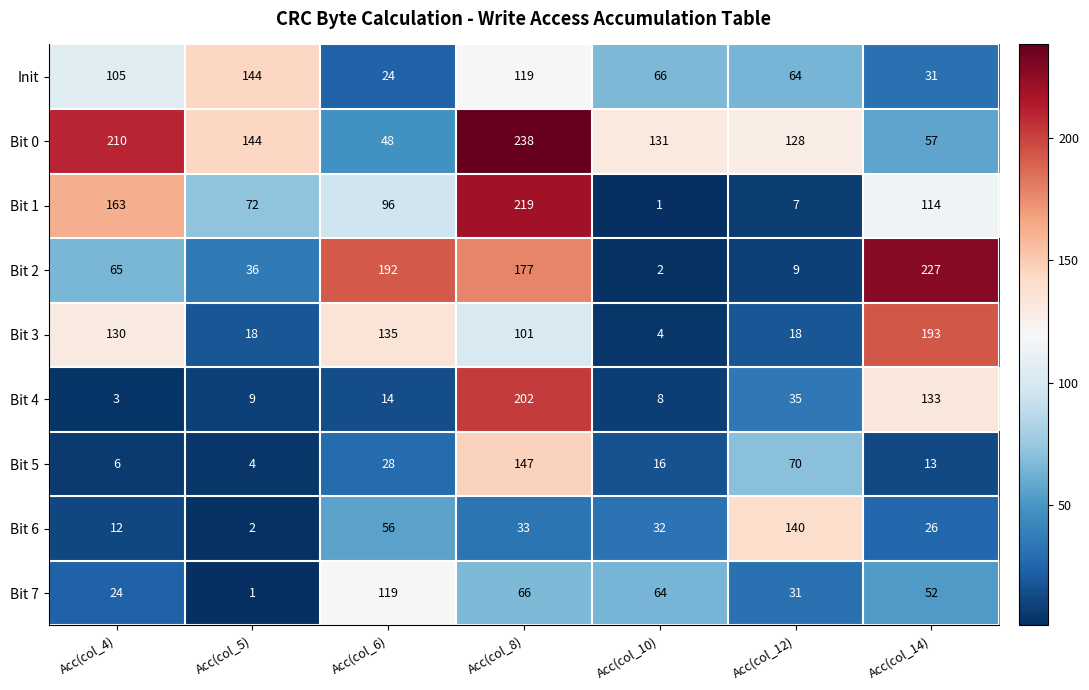

Count the number of data series in this chart.

9